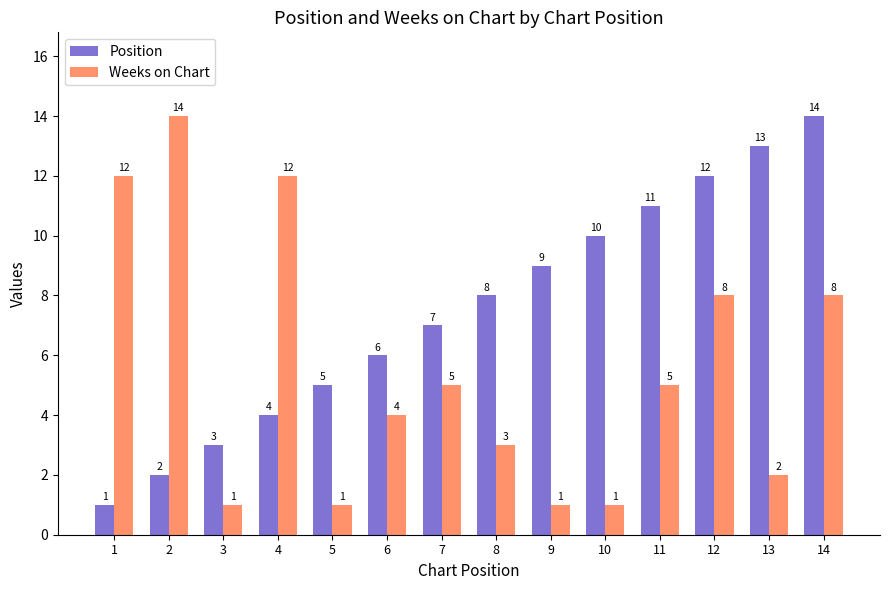

What is the difference between the maximum and second lowest values in the Position series?

12